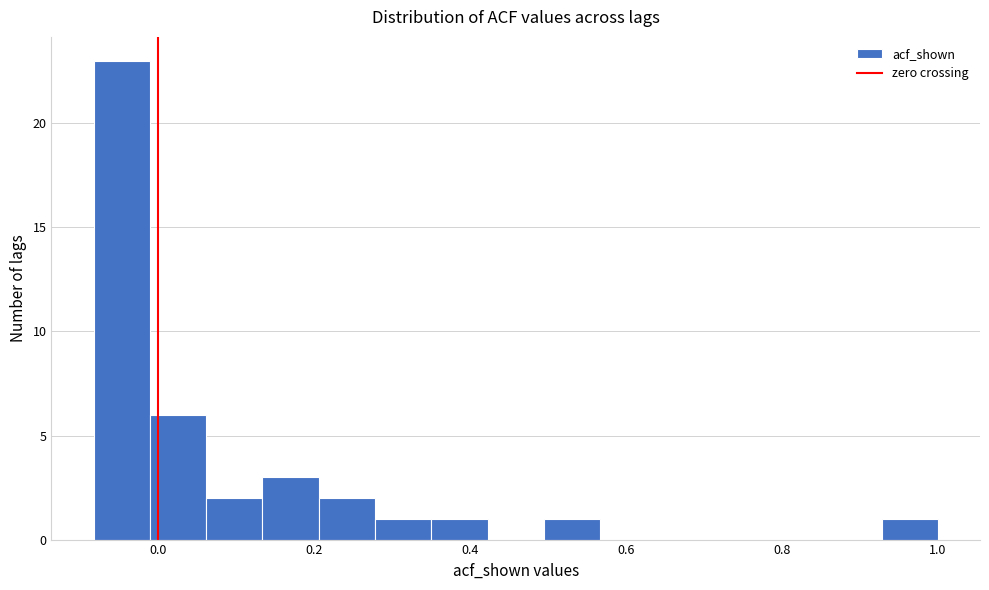

Read against the x-axis, roughly where is the centre of the tallest bar?

-0.04